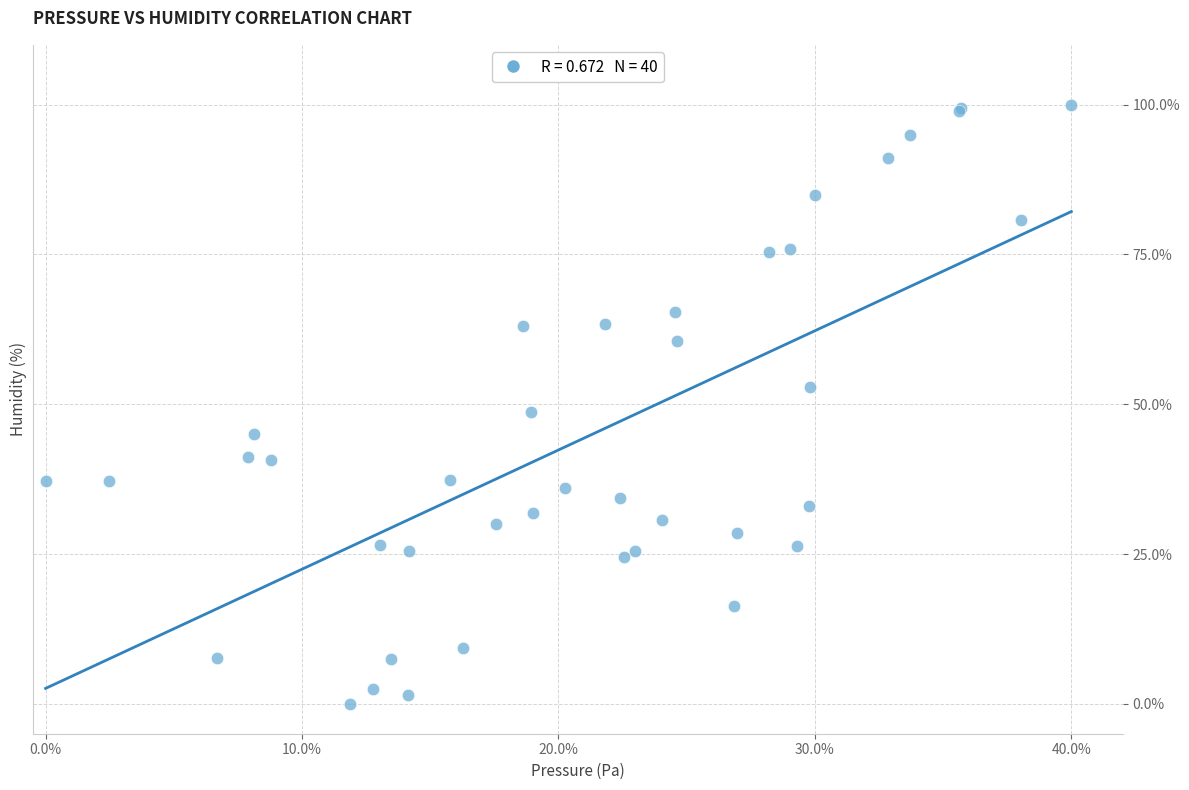

What Y value in the scatter plot is closest to 50?

48.6